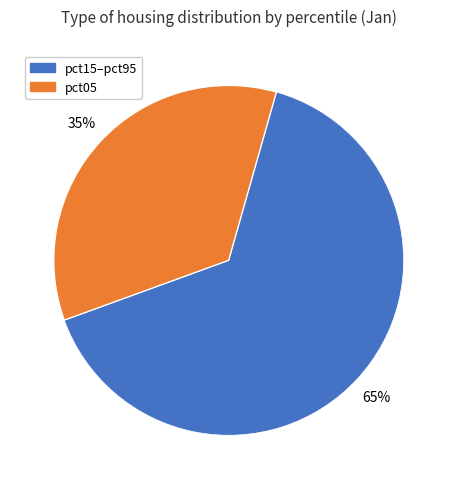

To the nearest percent, what is the difference between the largest and smallest slice percentages?

30%